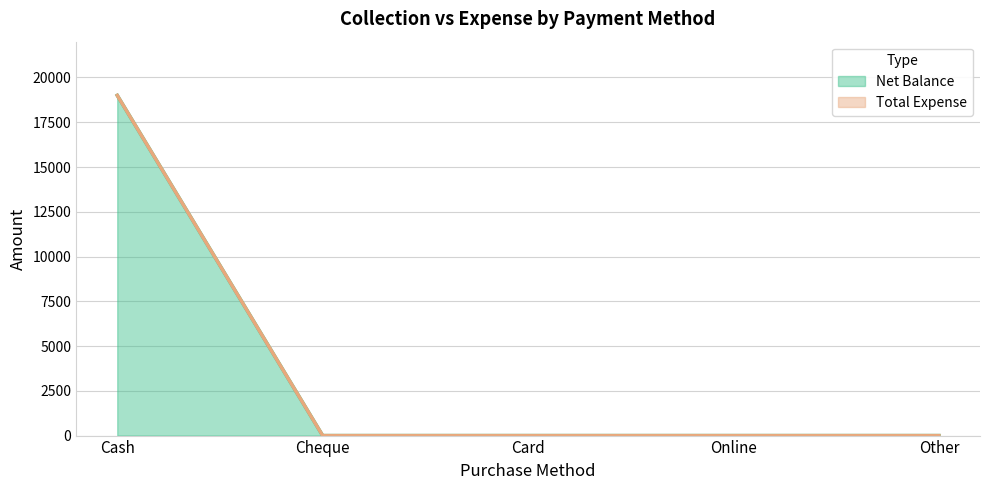

What is the sum of the values at Other and Cash?

19000